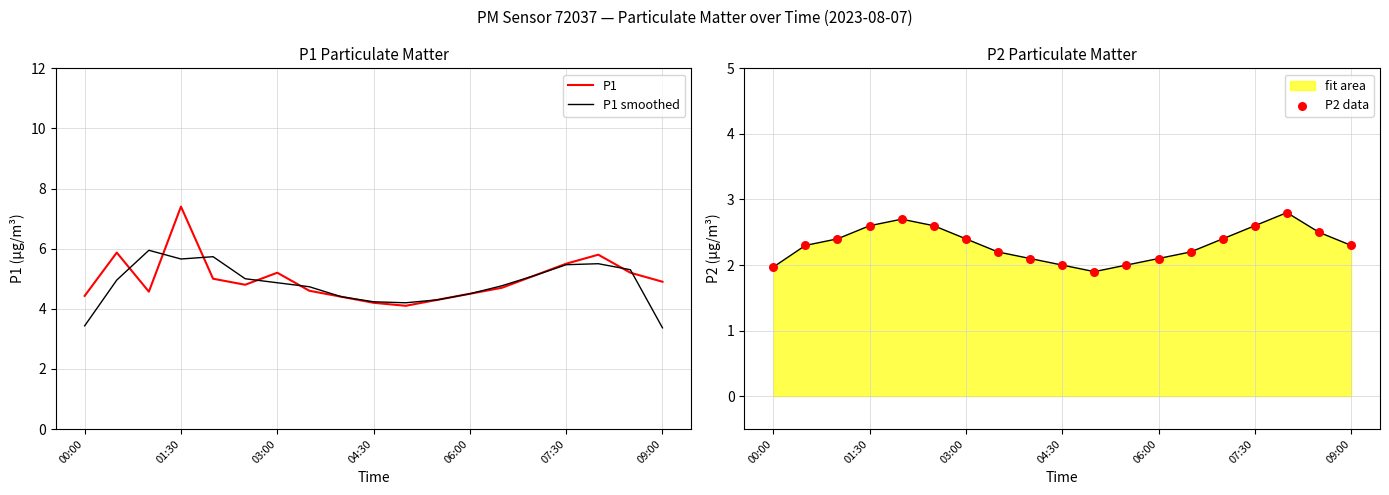

Which series has the largest total across all categories?

P1